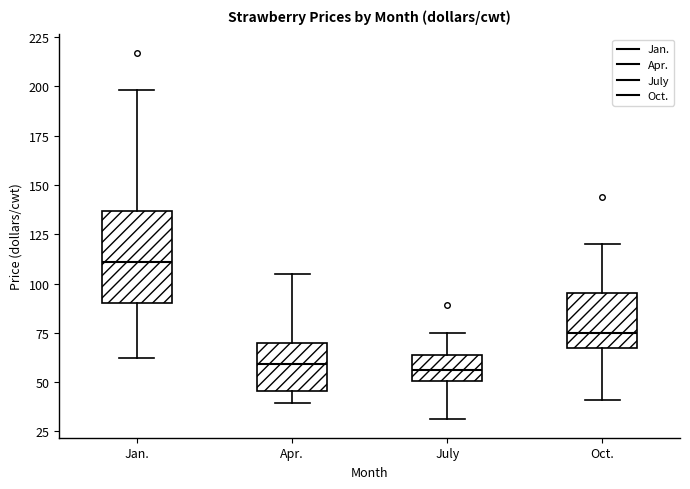

Which box is the tallest, from its lower edge to its upper edge?

Jan.